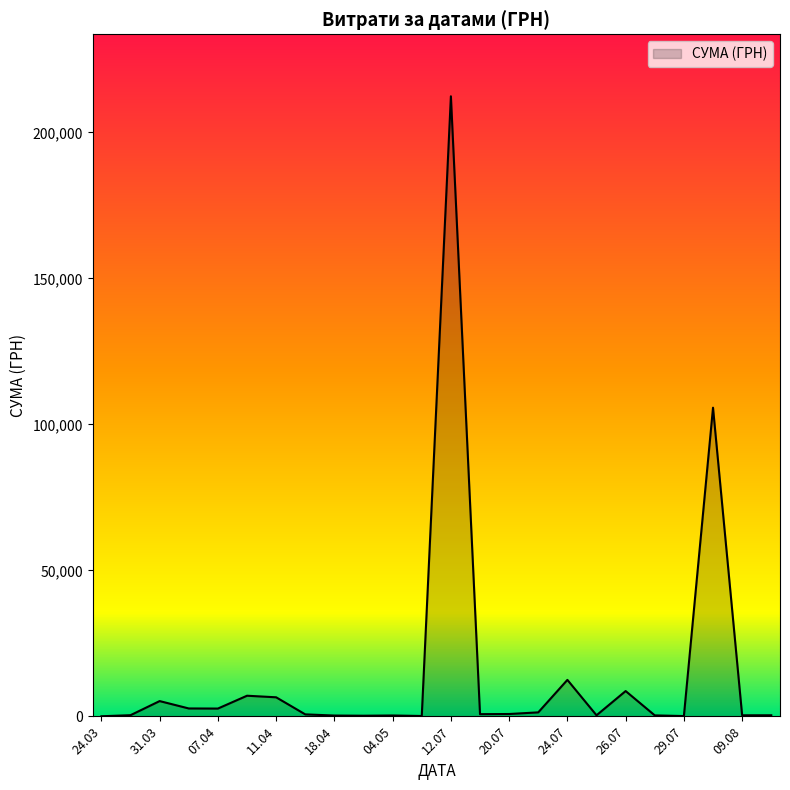

What is the greatest value displayed?

212376.8